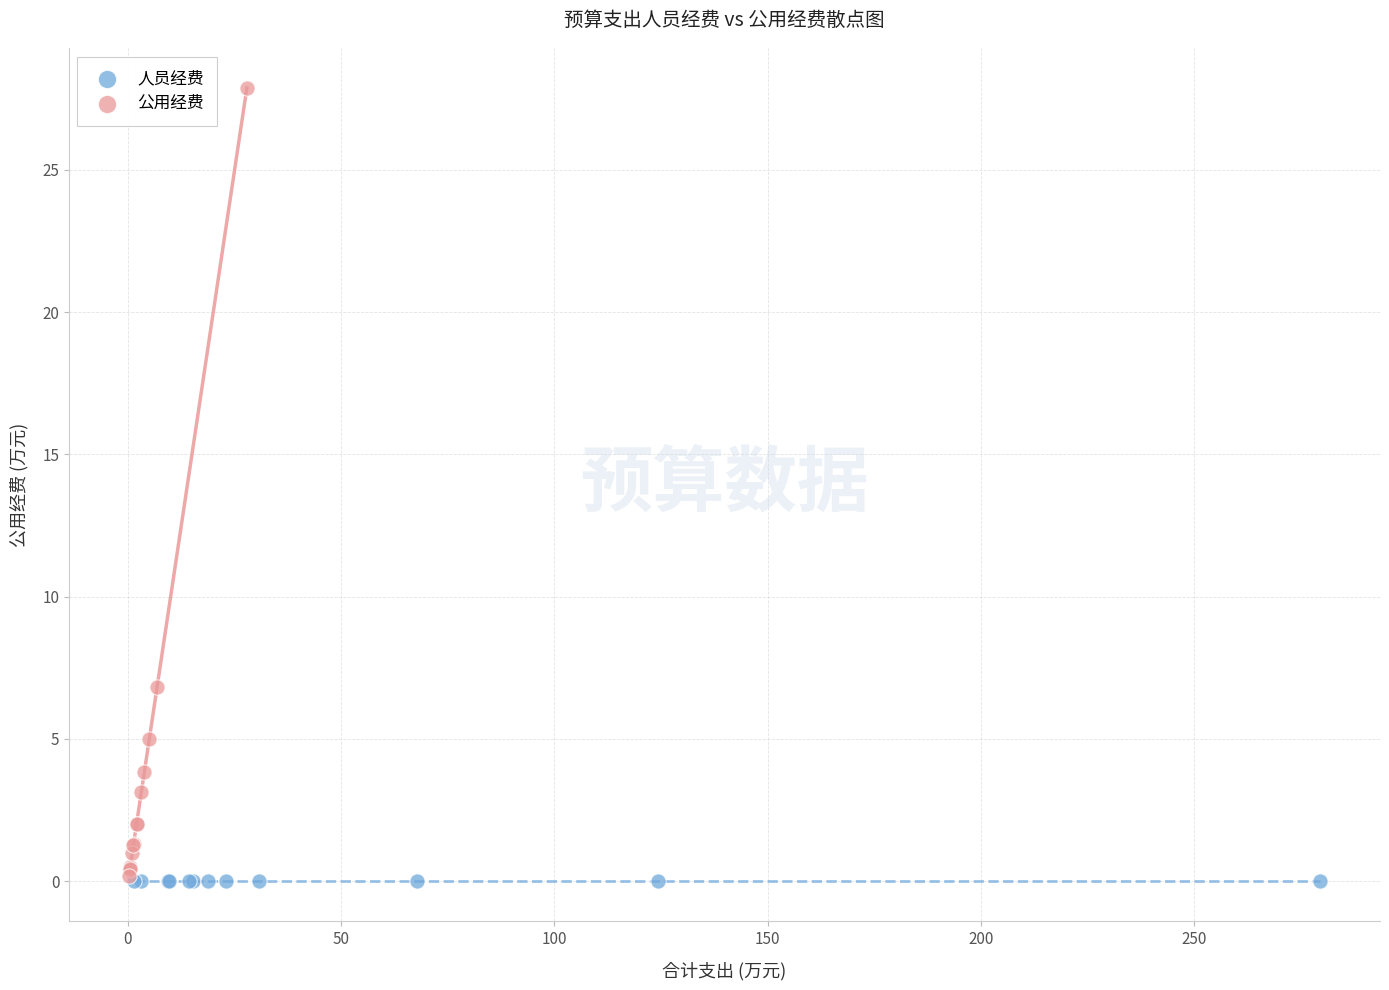

Which series reaches the maximum Y coordinate?

公用经费